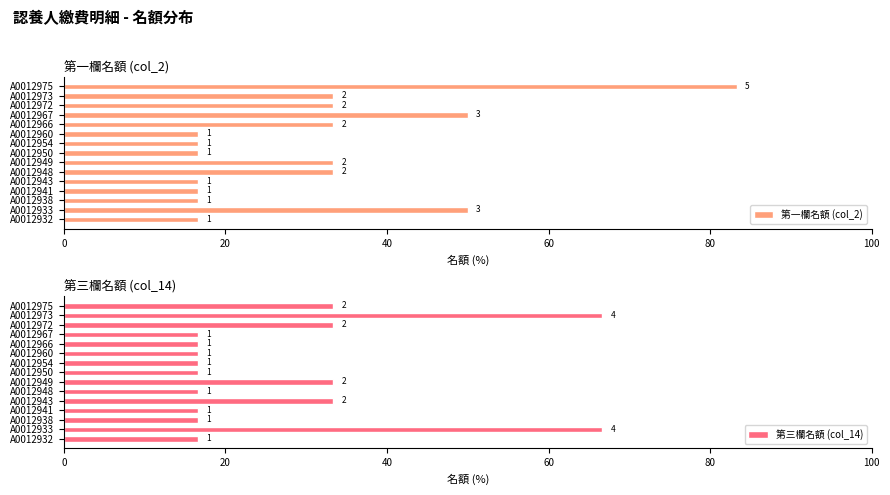

Which series changed the most between A0012943 and A0012950?

第三欄名額 (col_14)